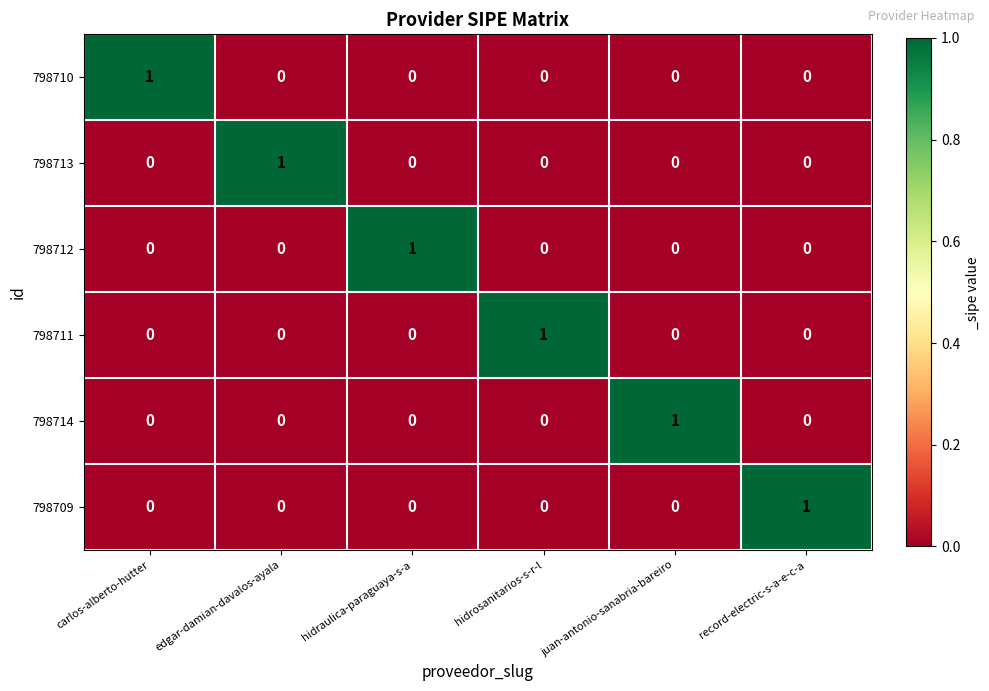

At how many categories does at least one series exceed 0?

6